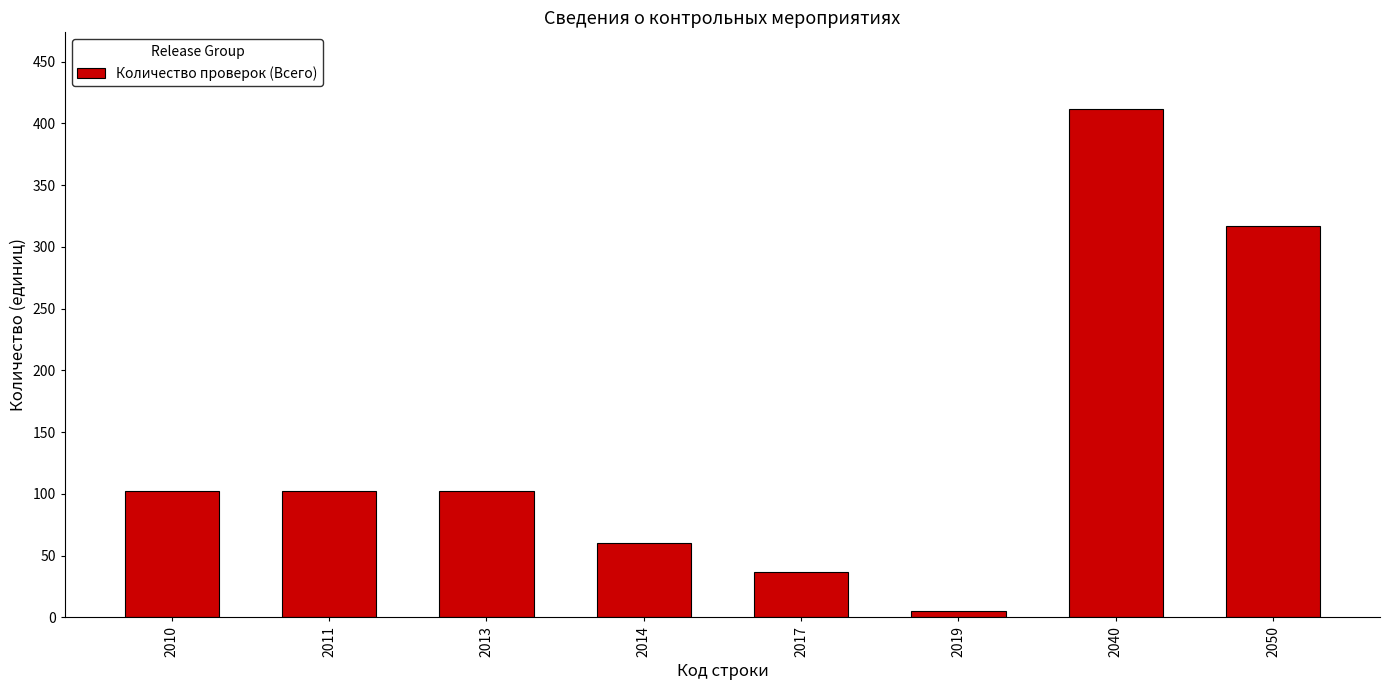

Reading left to right, list all the values displayed in this chart.

2010=102	2011=102	2013=102	2014=60	2017=37	2019=5	2040=412	2050=317